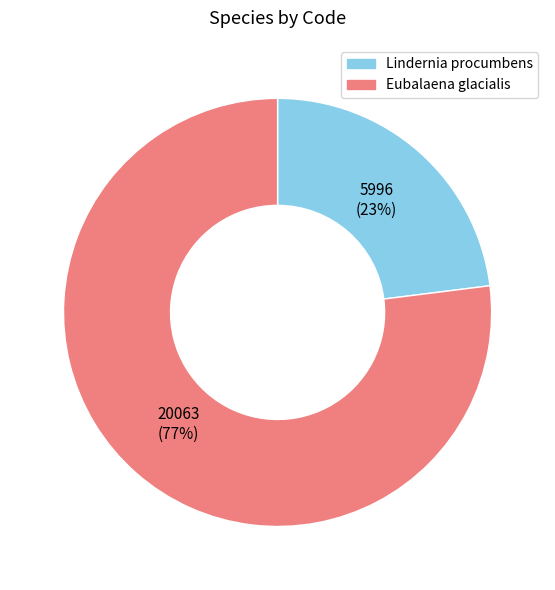

Is there any slice that represents more than half of the pie?

Yes